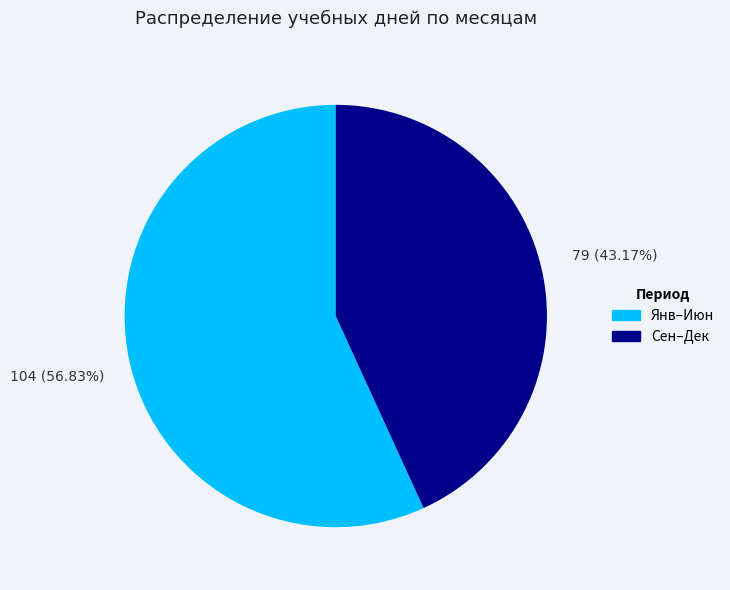

Which slice is the largest?

Янв–Июн